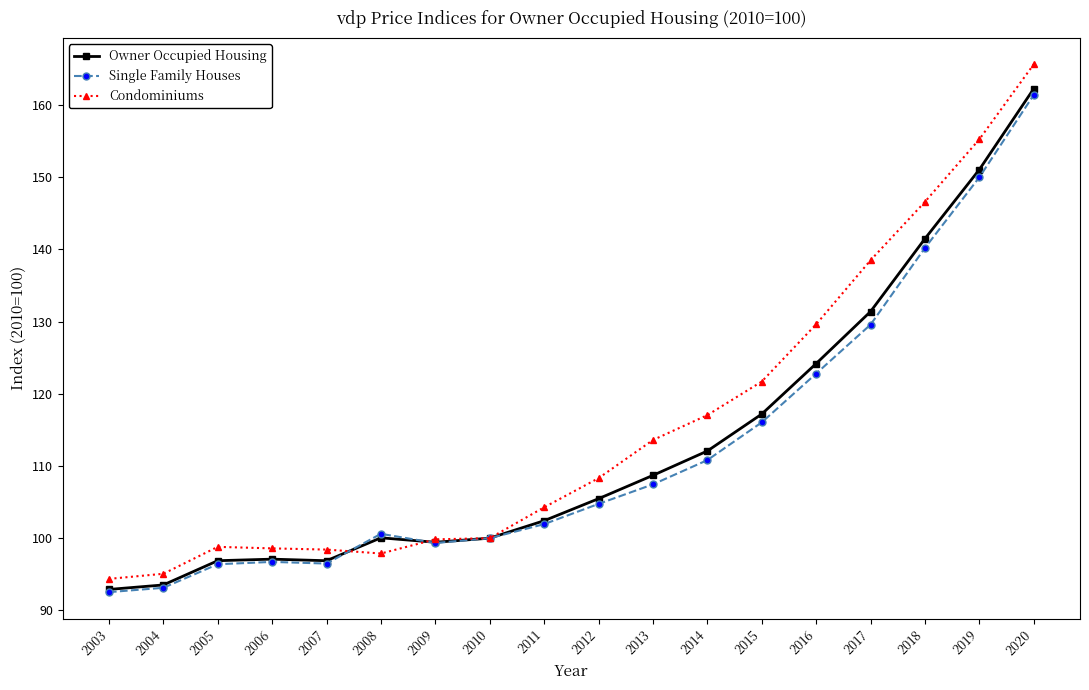

How many lines are shown in the chart?

3